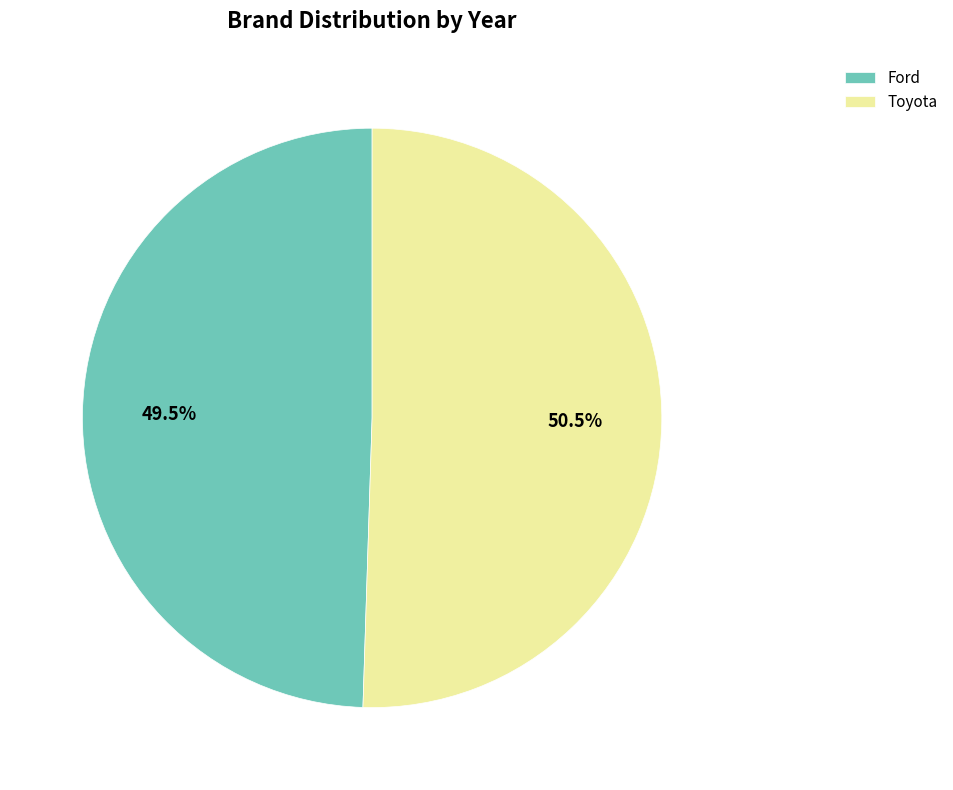

Rank the categories by value from highest to lowest.

Toyota, Ford